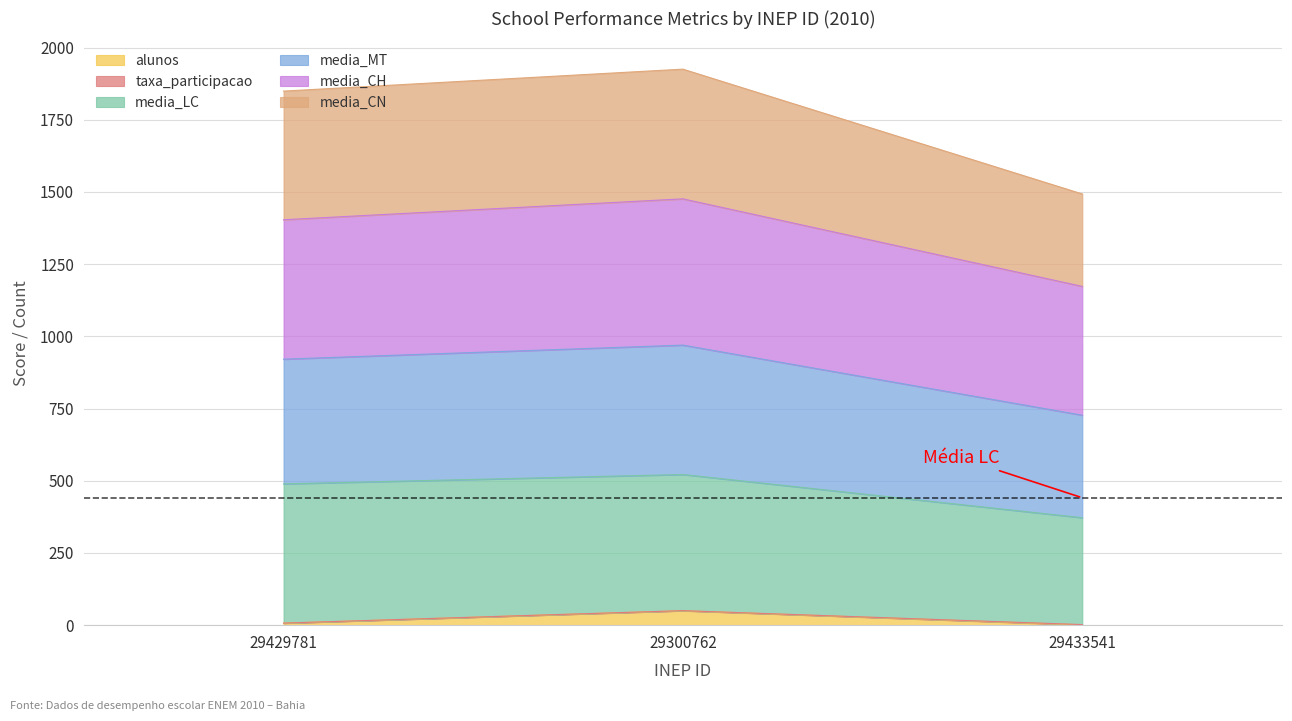

Does the chart have visible grid lines?

Yes